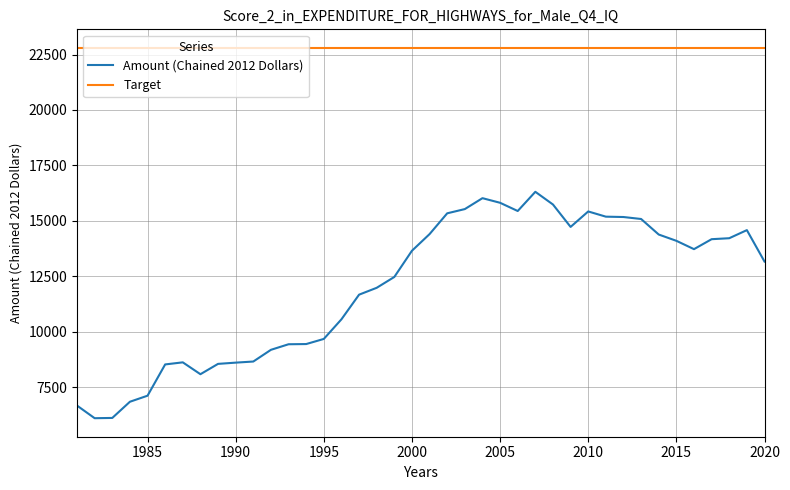

Which series has the largest total across all categories?

Target